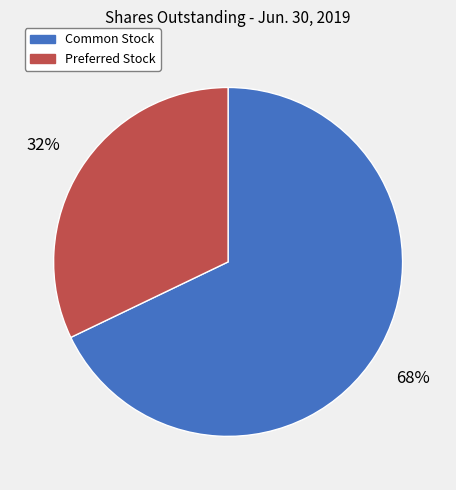

Count the number of slices in the pie.

2